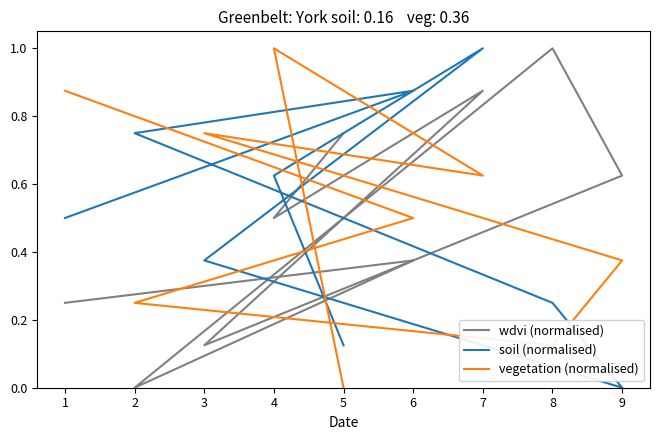

At which category is the sum across all series the highest?

7